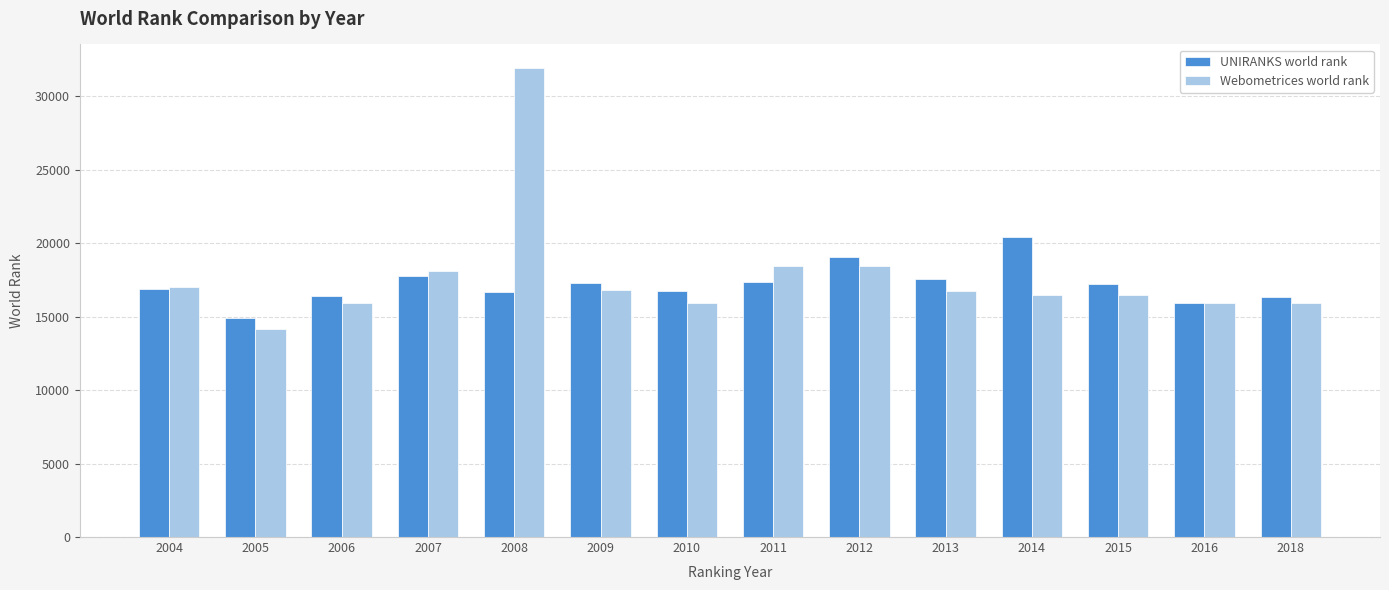

What is the total value across all series at 2005?

29088